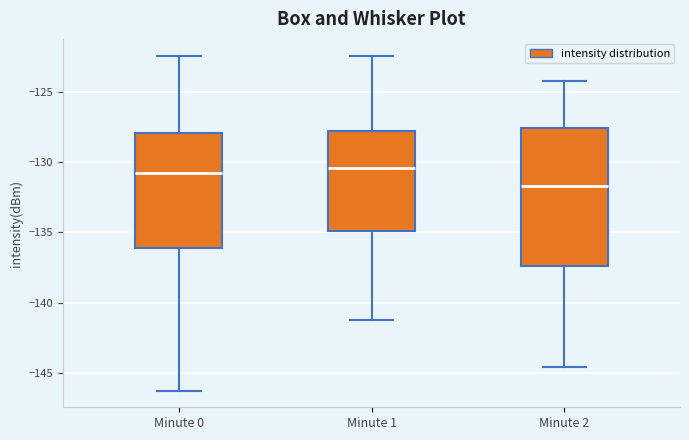

Reading left to right, read every box against the y-axis: the position of its median line, the range the box covers, and the ends of its whiskers. The values are not printed on the chart, so give them approximately, as read against the axis.

Minute 0: median -131.0, box -136.0 to -128.0, whiskers -146.5 to -122.5
Minute 1: median -130.5, box -135.0 to -128.0, whiskers -141.0 to -122.5
Minute 2: median -131.5, box -137.5 to -127.5, whiskers -144.5 to -124.0